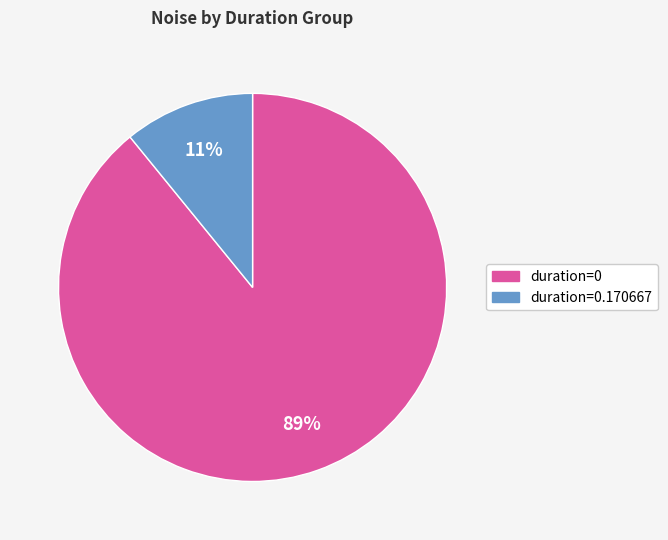

To the nearest percent, what is the average slice percentage?

50%